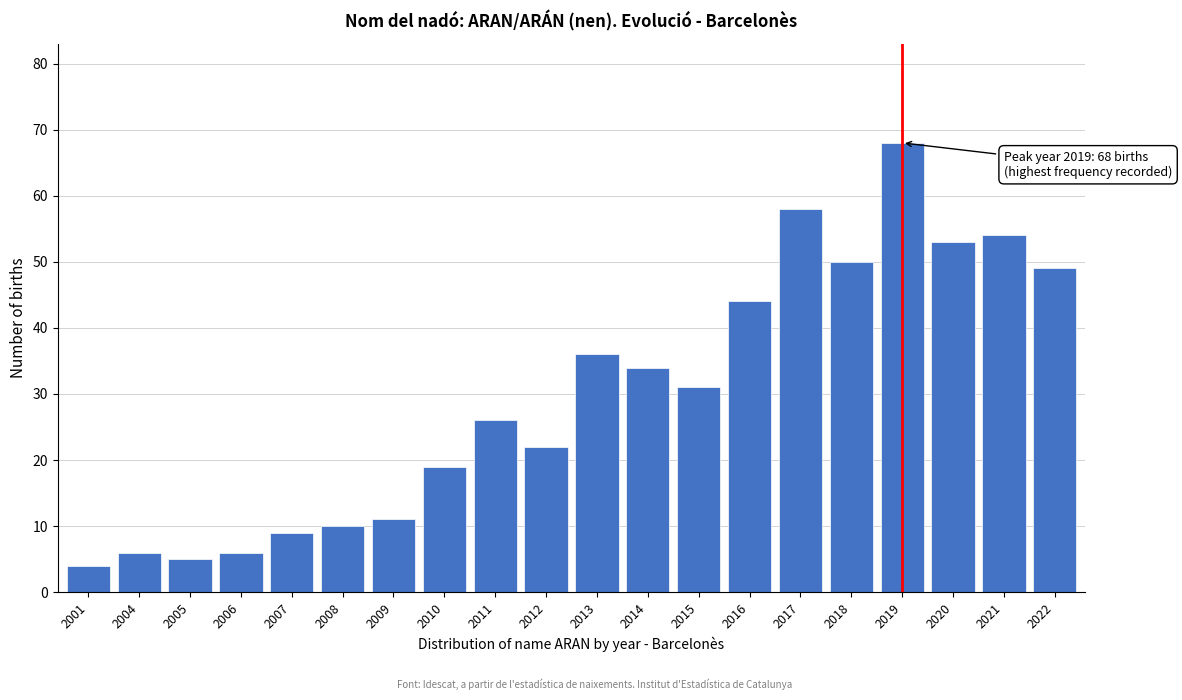

Reading left to right, list all the values displayed in this chart.

2001=4	2004=6	2005=5	2006=6	2007=9	2008=10	2009=11	2010=19	2011=26	2012=22	2013=36	2014=34	2015=31	2016=44	2017=58	2018=50	2019=68	2020=53	2021=54	2022=49